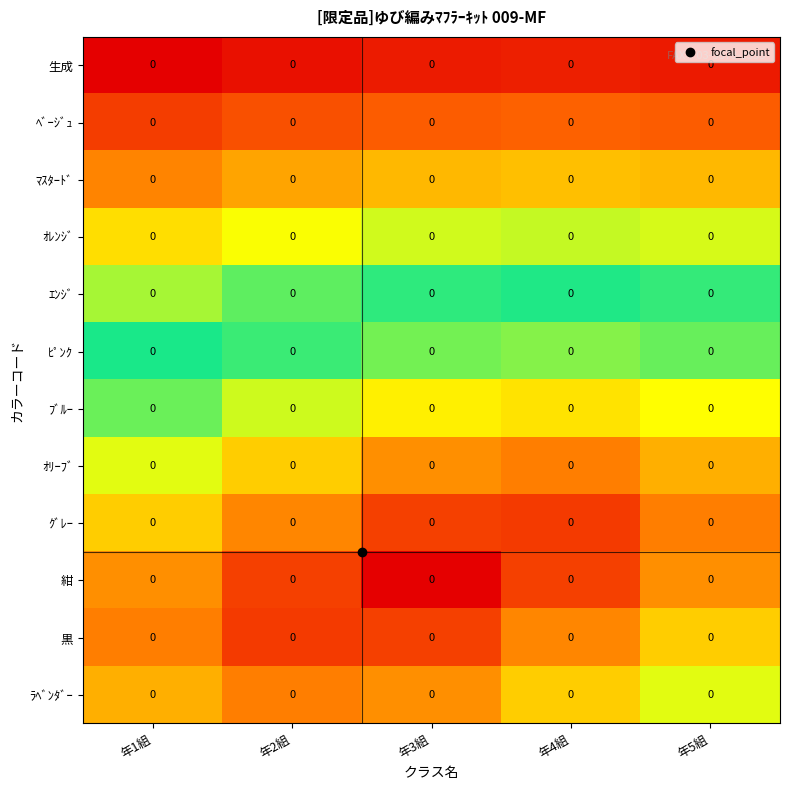

Which series has the largest range (max minus min)?

紺